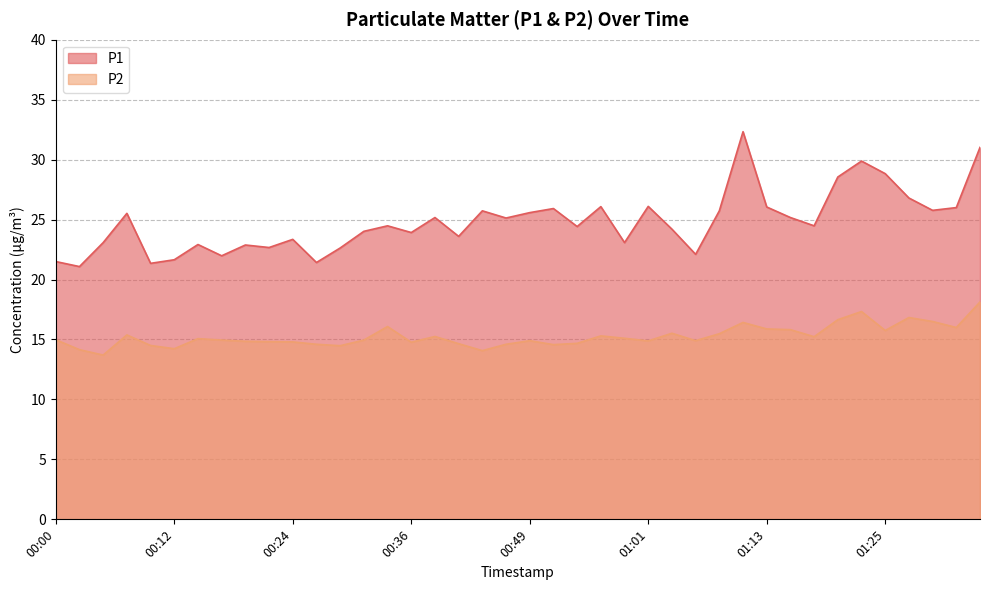

What is the difference between the maximum and second lowest values in the P1 series?

11.0